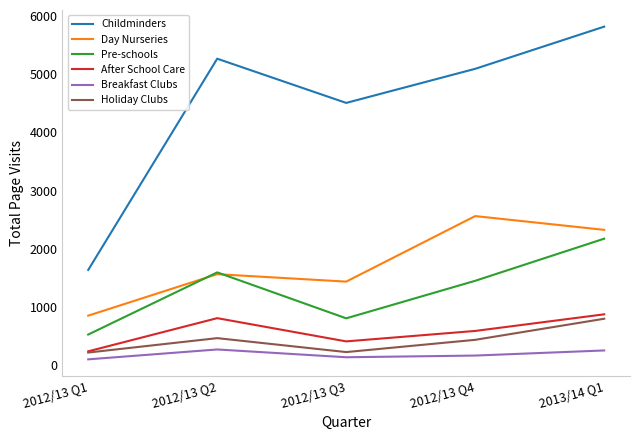

What is the maximum value shown in the chart?

5822